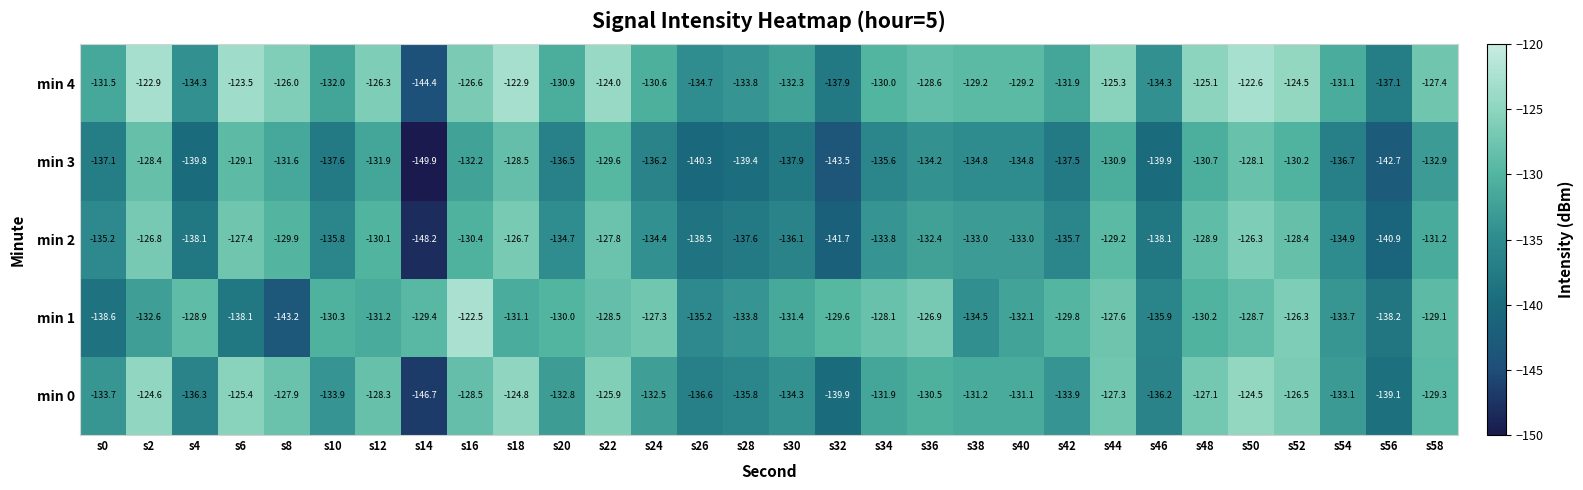

At which label is min 1 closest to -132?

s40